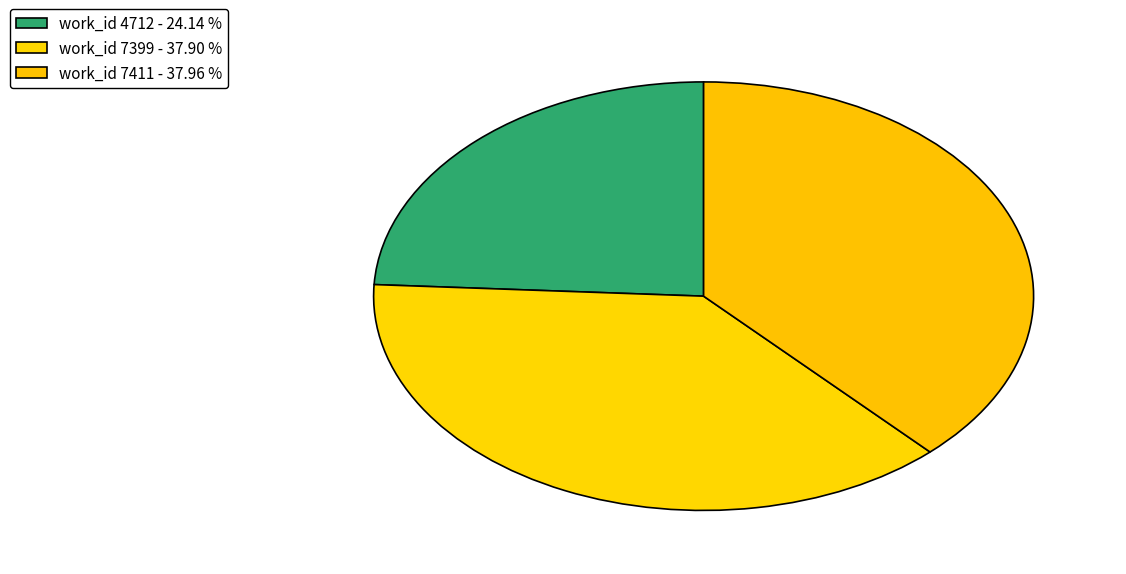

How many slices are in this pie chart?

3